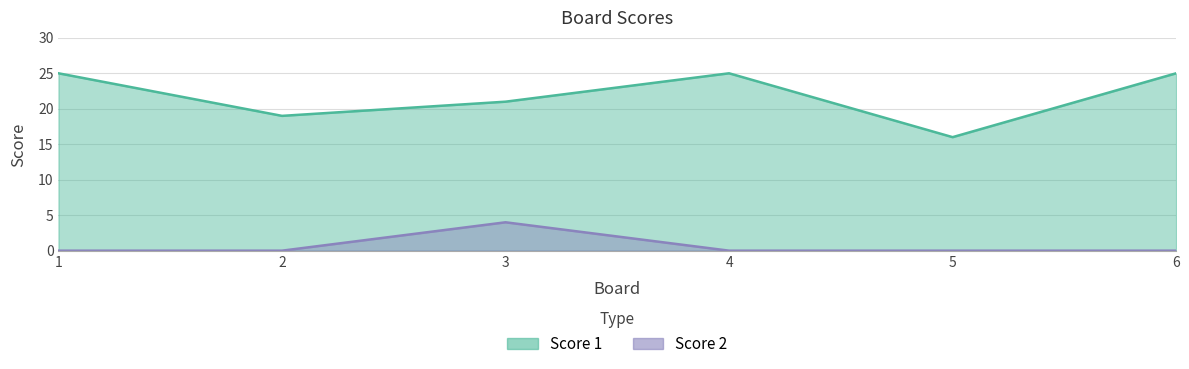

True or false: Score 1 and Score 2 cross at least once.

False